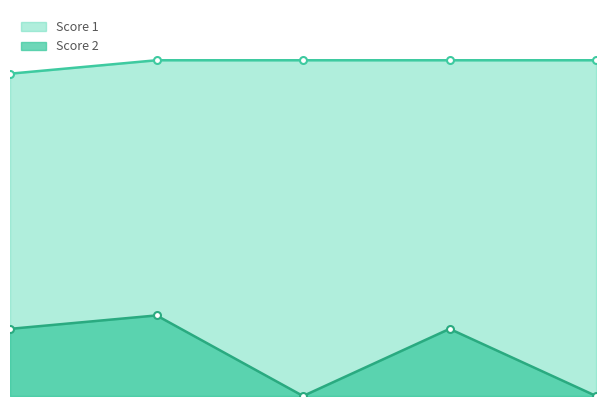

How many lines are shown in the chart?

2